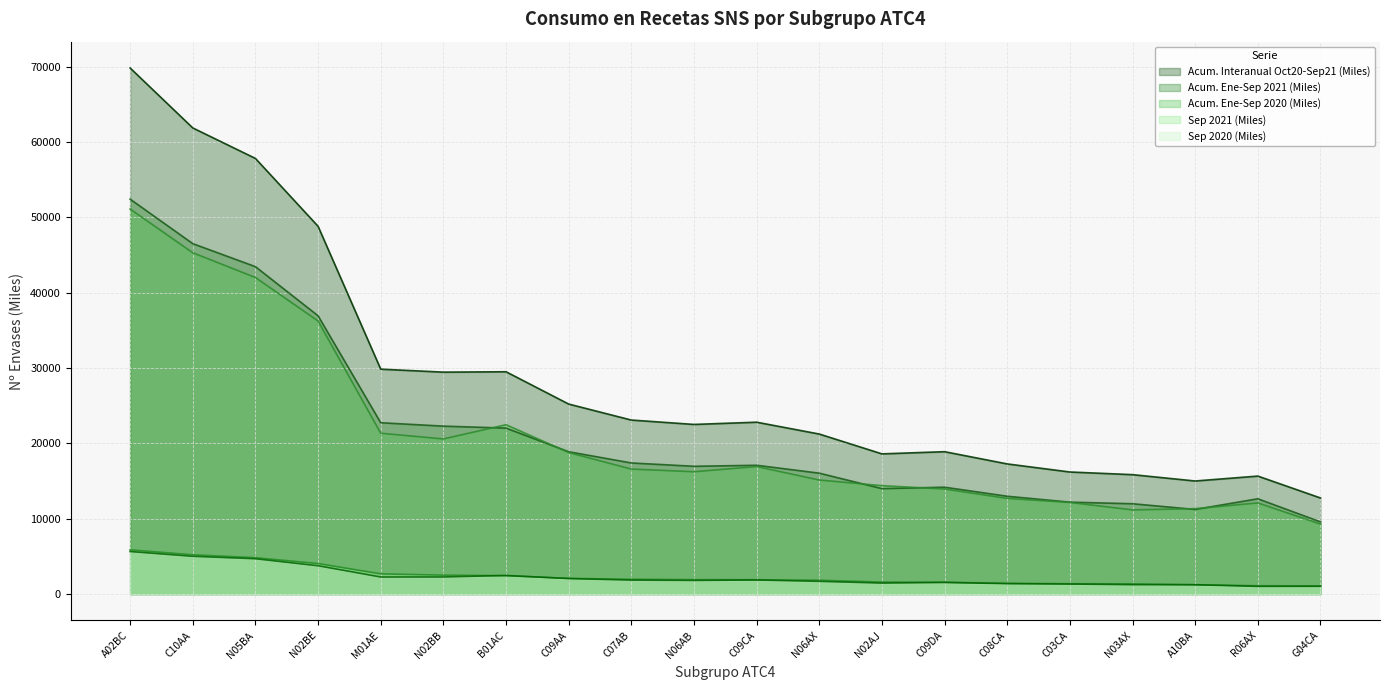

Where is the first local minimum for Acum. Ene-Sep 2020 (Miles)?

N02BB